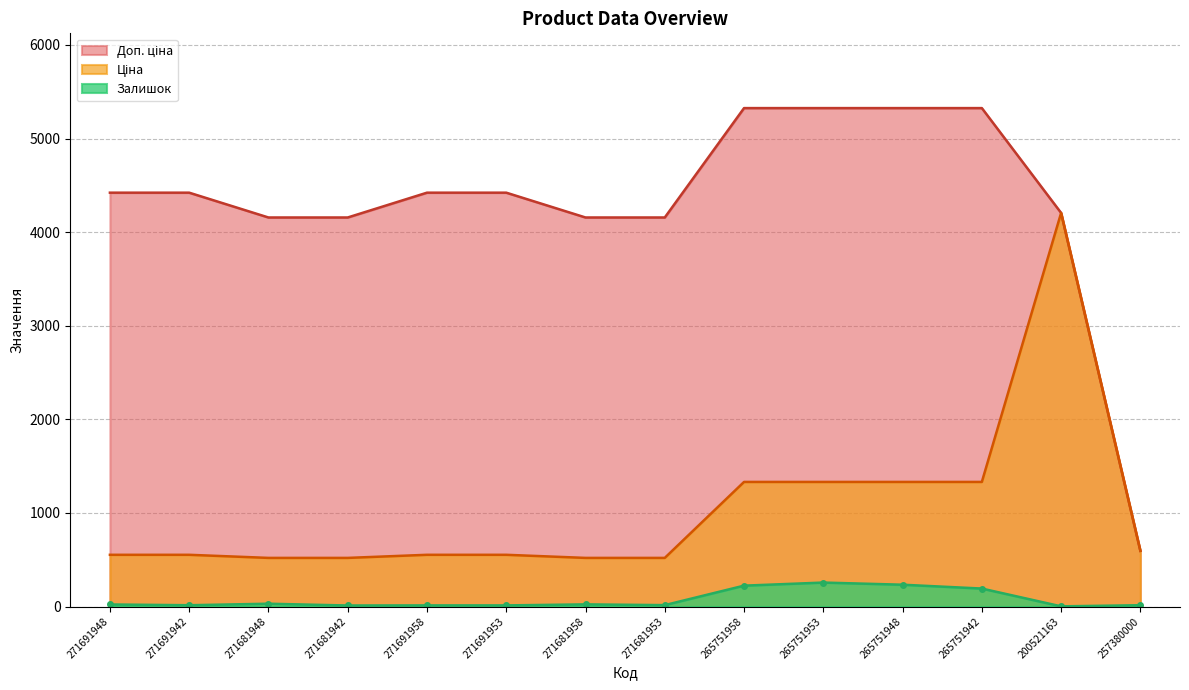

Reading left to right, list all the values displayed in this chart.

Залишок: 22.0	14.0	30.0	11.0	12.0	12.0	23.0	15.0	223.0	256.0	233.0	192.0	2.0	14.0
Ціна: 552.7	552.7	519.5	519.5	552.7	552.7	519.5	519.5	1331.2	1331.2	1331.2	1331.2	4204.8	595.0
Доп. ціна: 4421.4	4421.4	4156.3	4156.3	4421.4	4421.4	4156.3	4156.3	5324.9	5324.9	5324.9	5324.9	4205.0	595.0